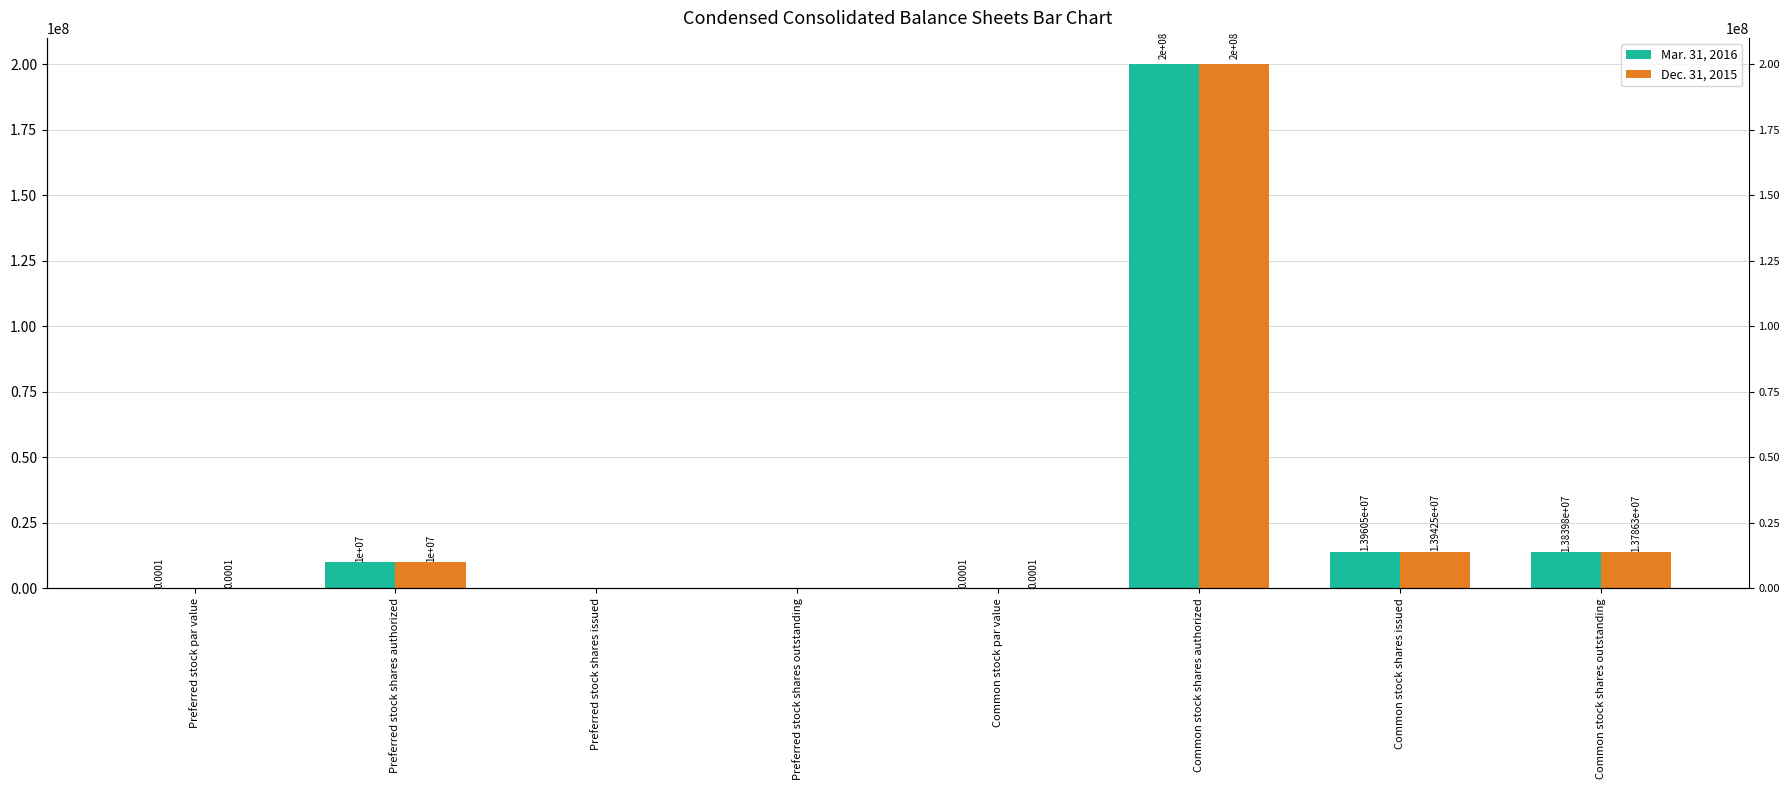

Reading left to right, list all the values displayed in this chart.

Mar. 31, 2016: 0.0	10000000.0	0.0	0.0	0.0	200000000.0	13960501.0	13839792.0
Dec. 31, 2015: 0.0	10000000.0	0.0	0.0	0.0	200000000.0	13942520.0	13786285.0